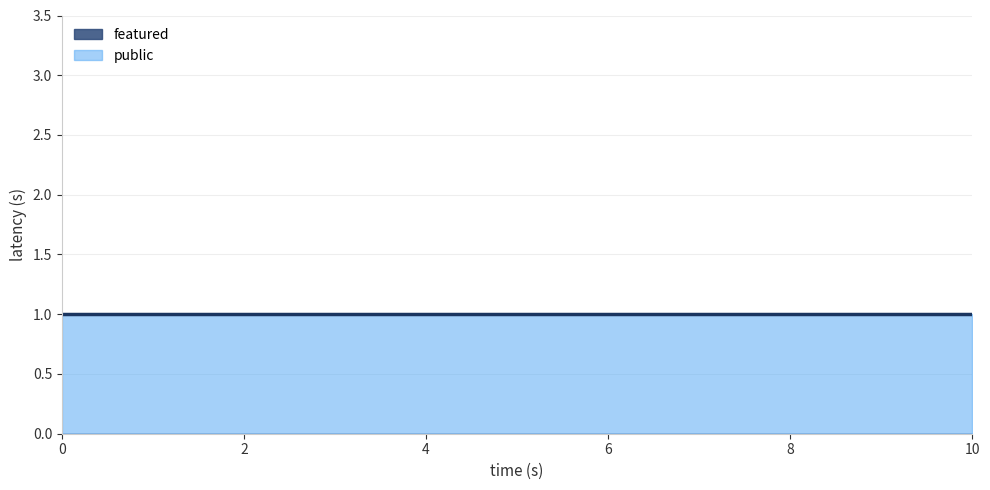

True or false: featured and public intersect in this chart.

False